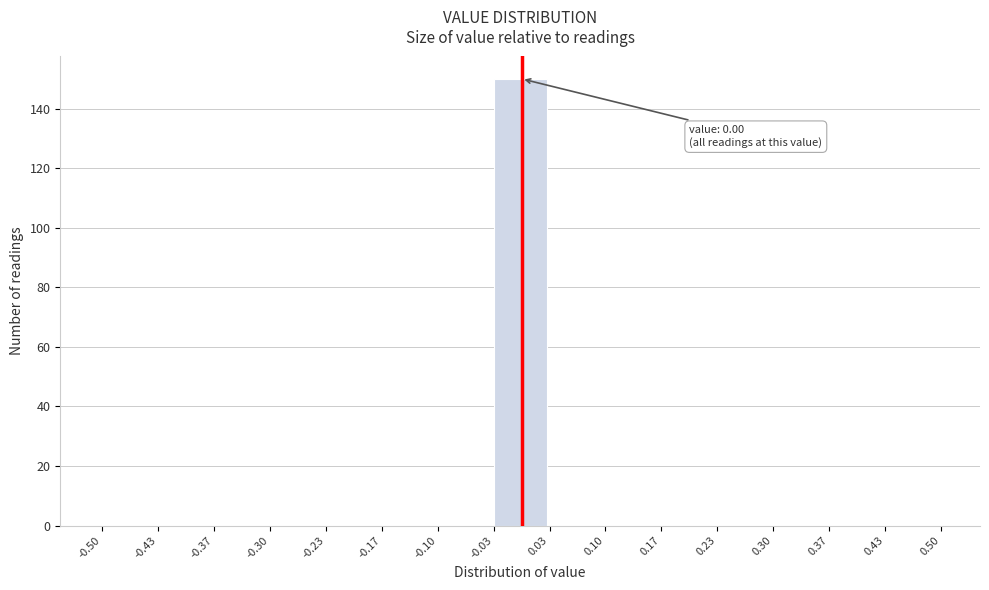

Over which range of the x-axis is the bar tallest?

-0.03 to 0.03